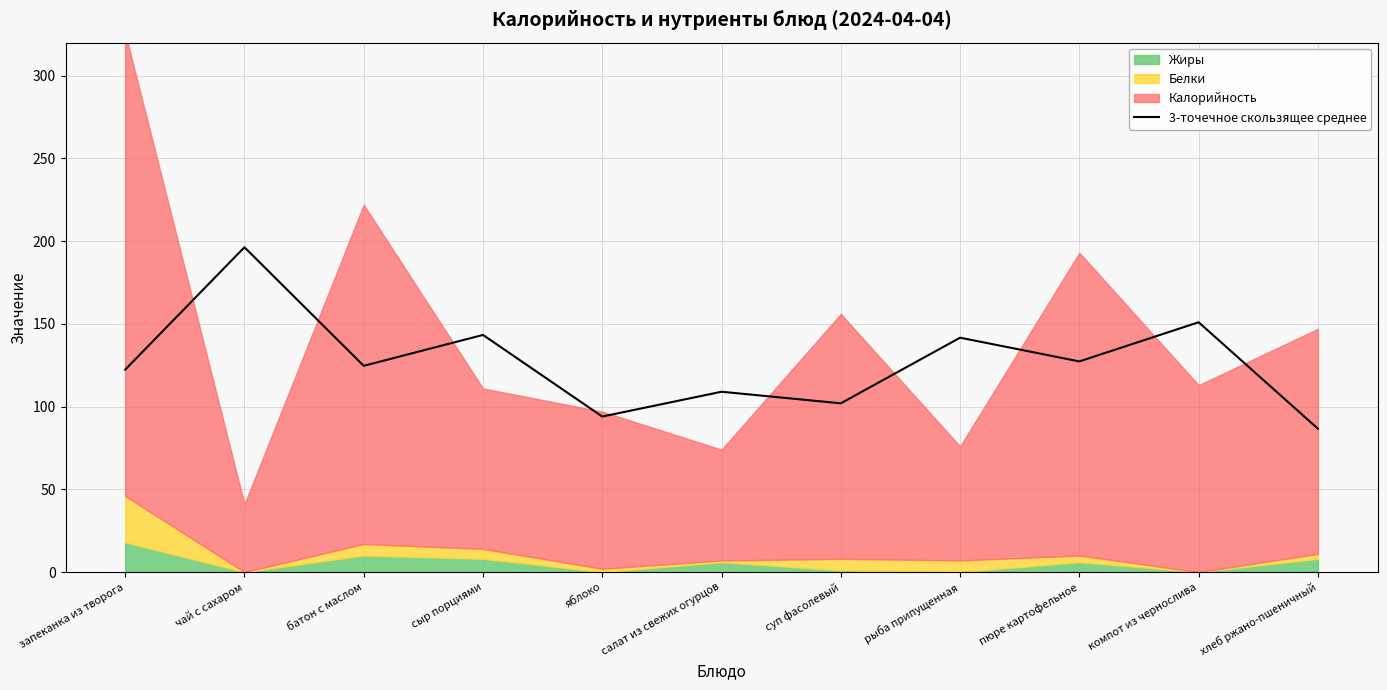

Which category has the lowest value in the 3-точечное скользящее среднее series?

хлеб ржано-пшеничный